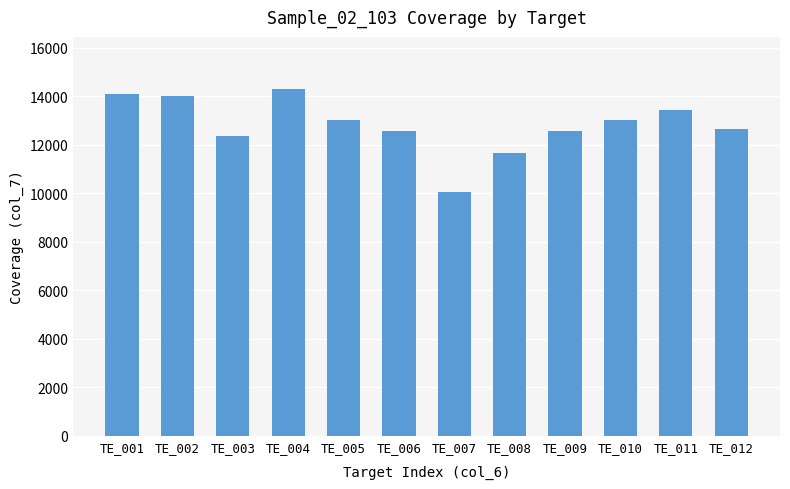

Where does the data first go above 13012?

TE_001